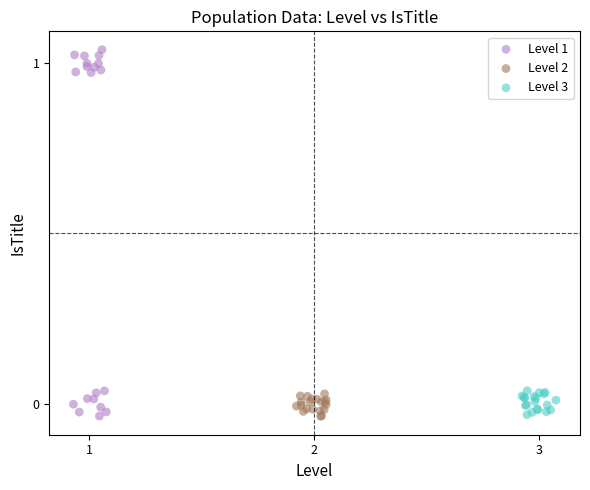

Which series has the widest spread of Y values?

Level 1